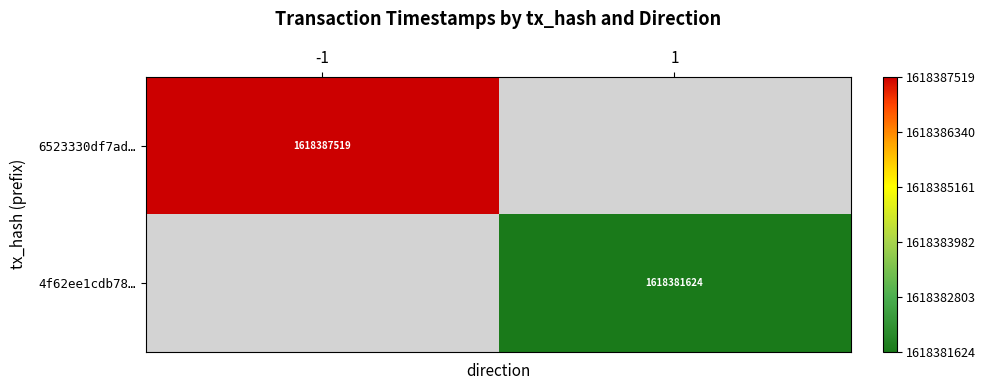

Is it true that 4f62ee1cdb78… equals 486235391 at 1?

False